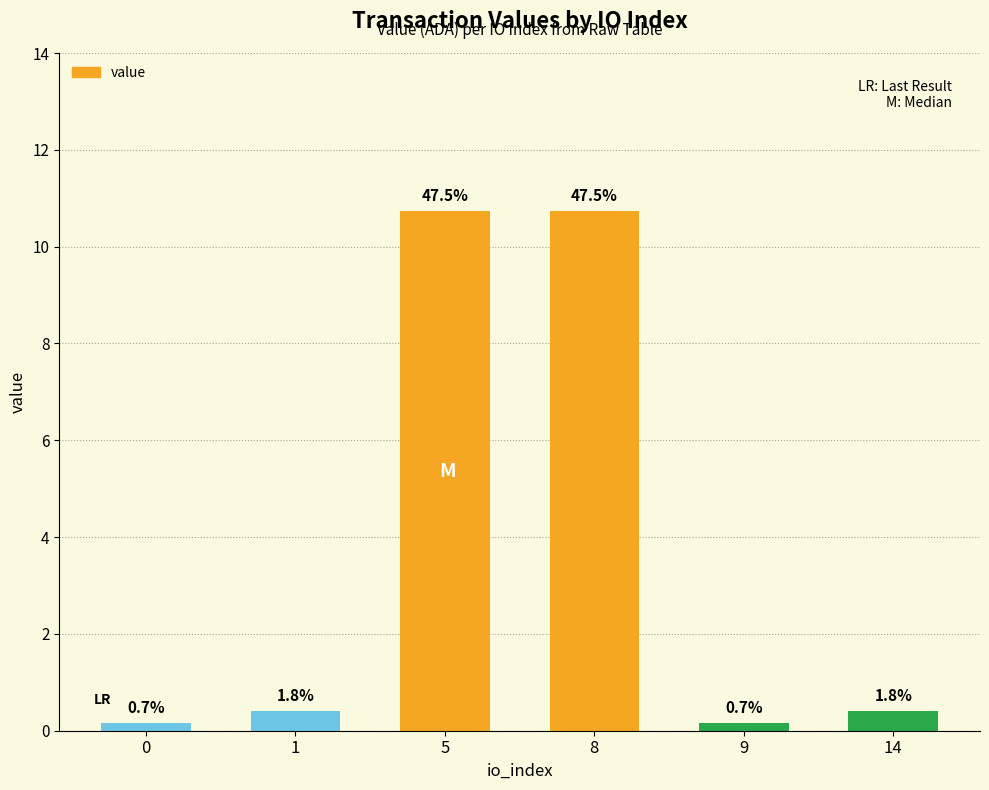

Rank the categories by value from highest to lowest.

5, 8, 1, 14, 0, 9